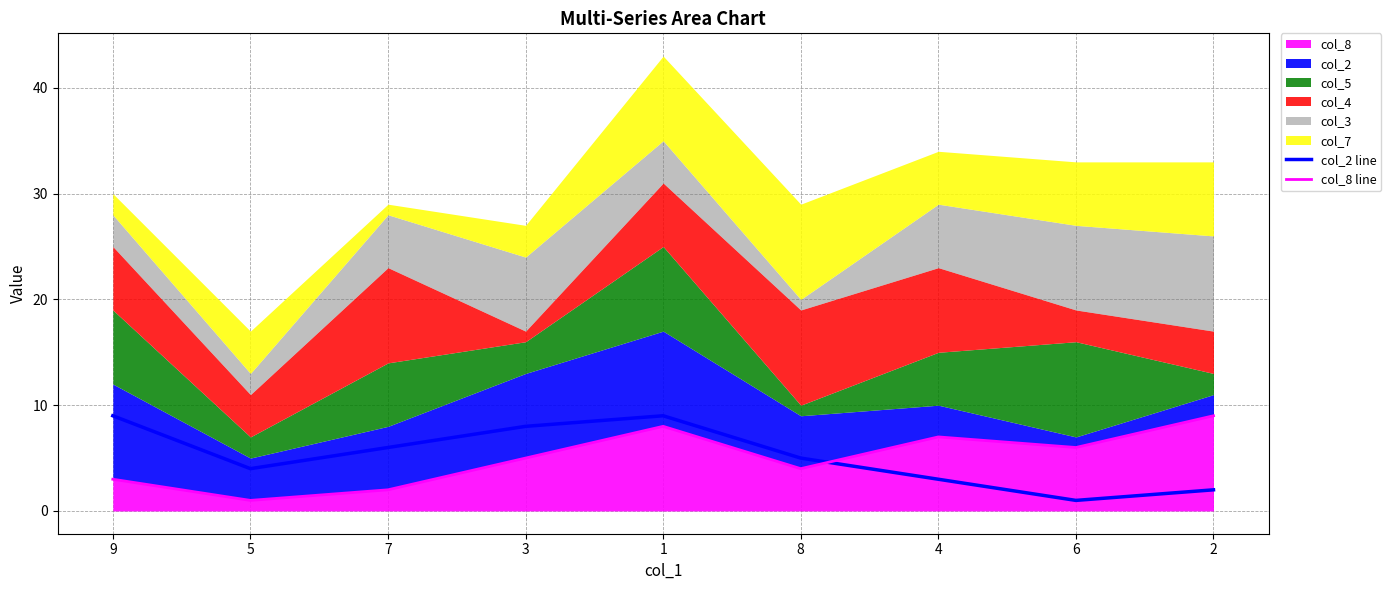

Which series ends up on top after the final intersection of col_8 line and col_2 line?

col_8 line